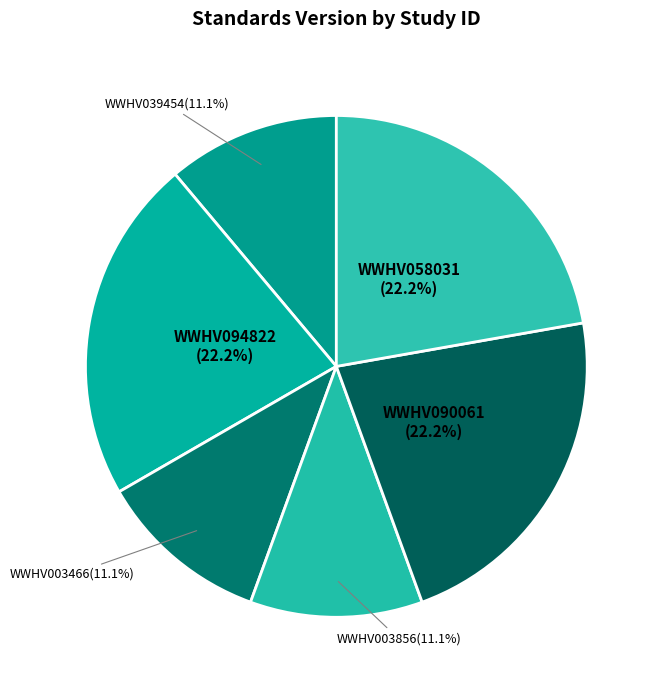

Count the number of slices in the pie.

6